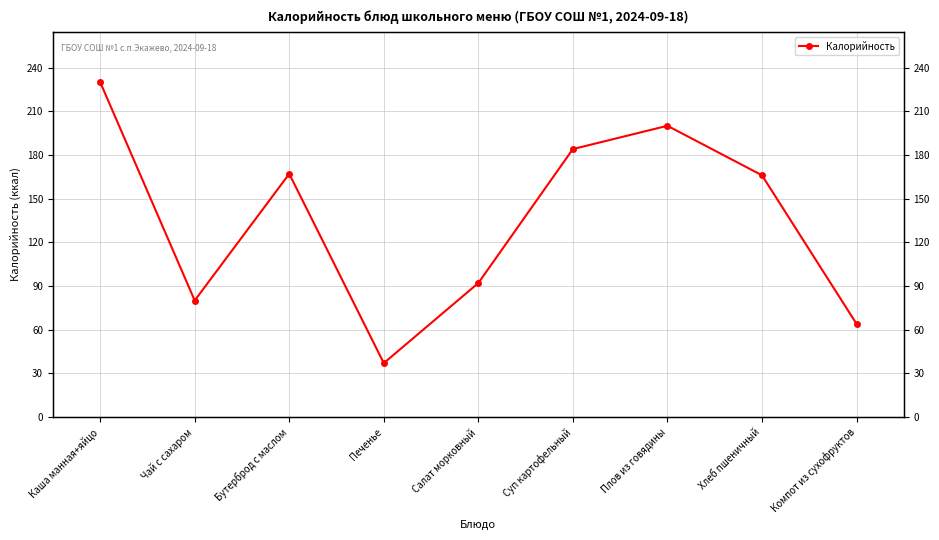

The chart shows a value of 92 at Салат морковный. True or false?

True